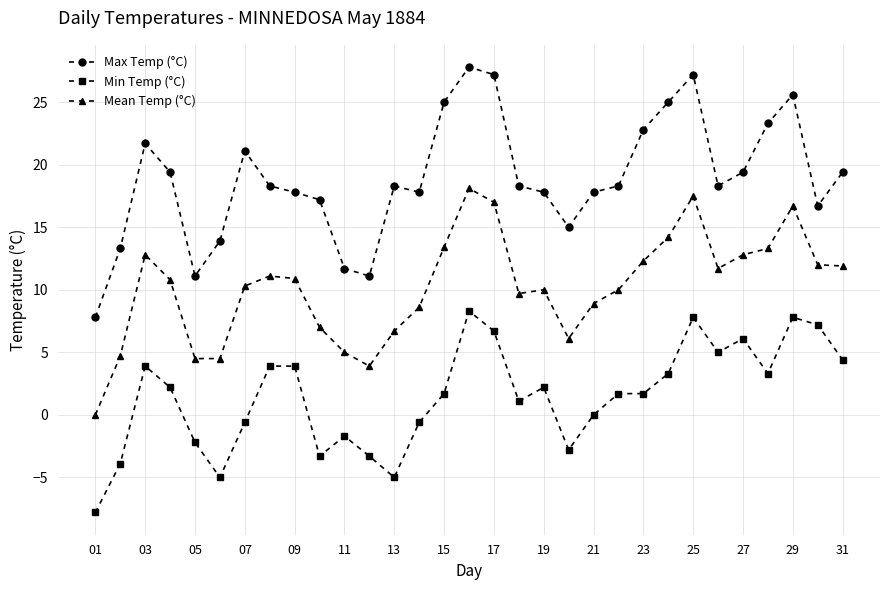

In Mean Temp (°C), how many points are higher than both neighbors (excluding endpoints)?

6